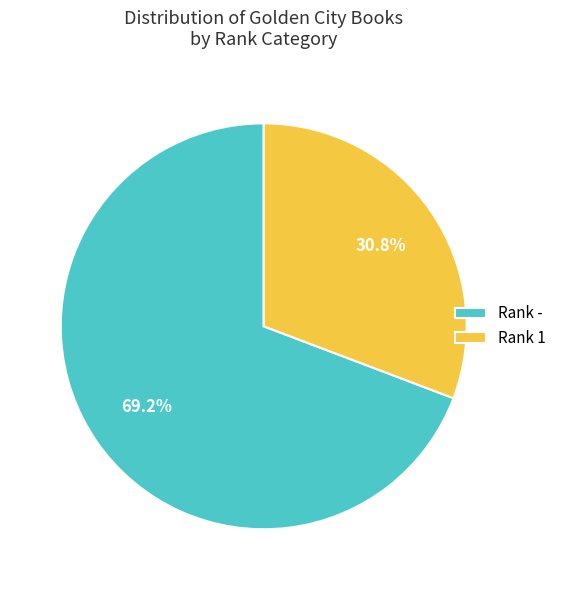

What is the smallest slice in the pie chart?

Rank 1